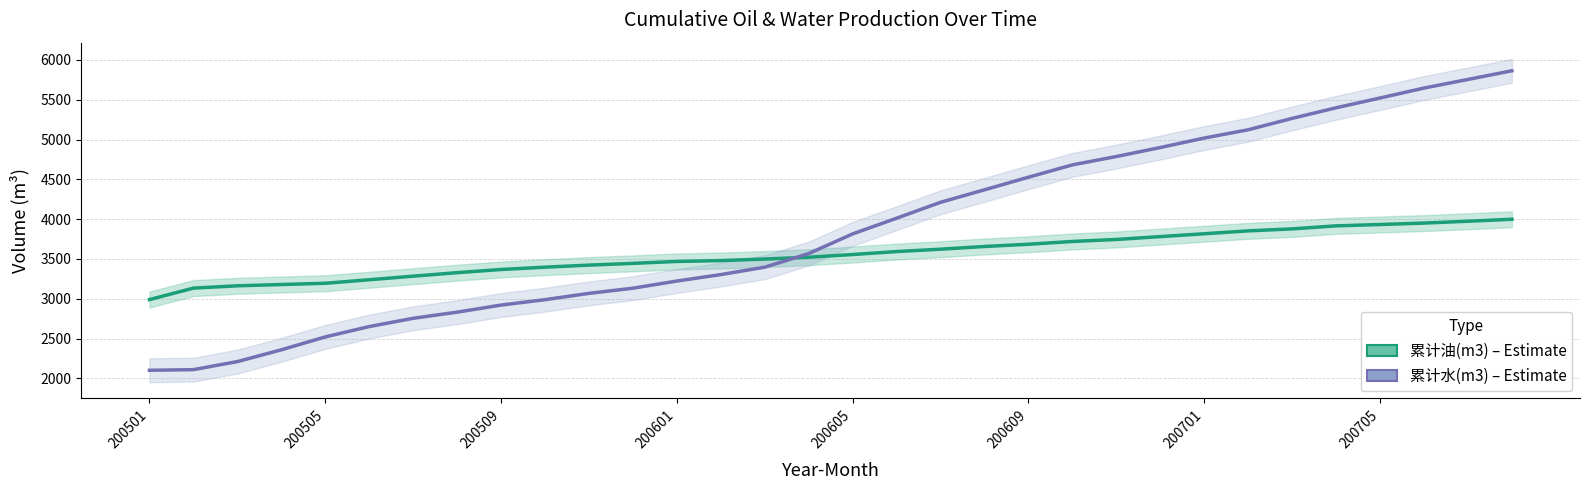

Rank the series by their maximum value, from highest to lowest.

累计水(m3), 累计油(m3)